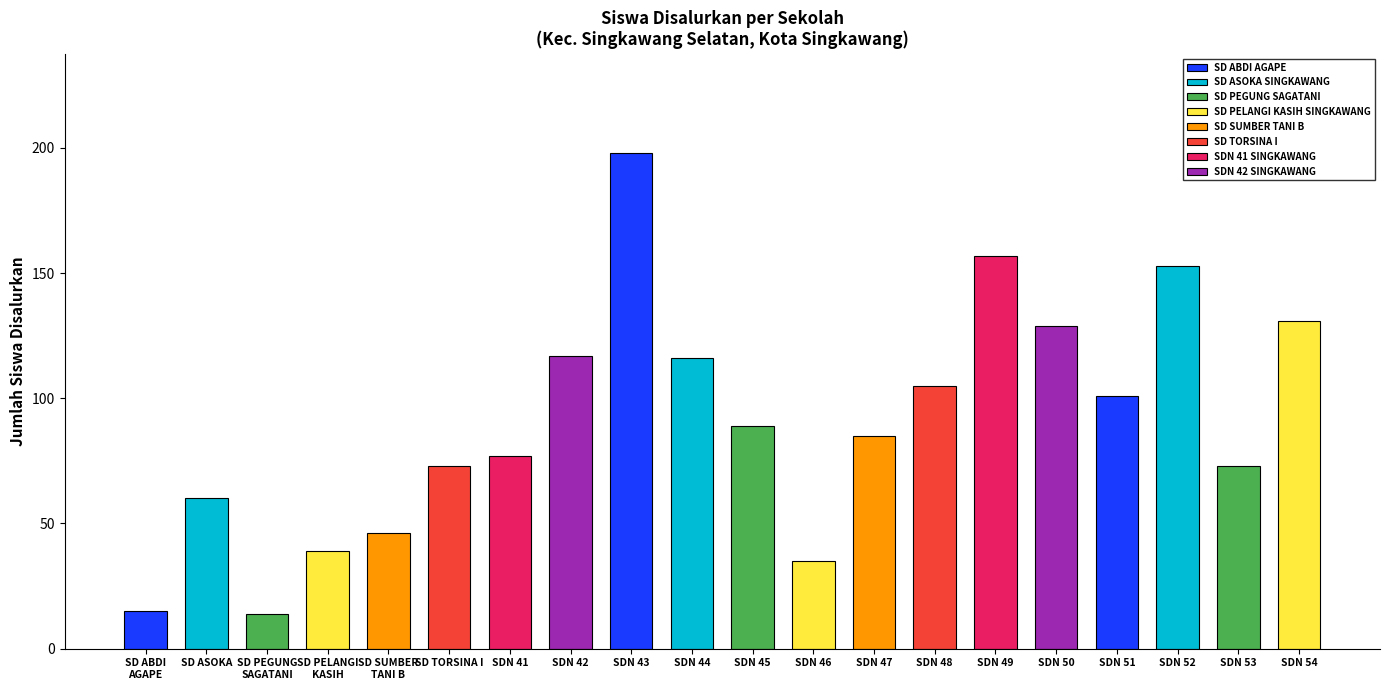

What is the value of the 16th bar from the left?

129